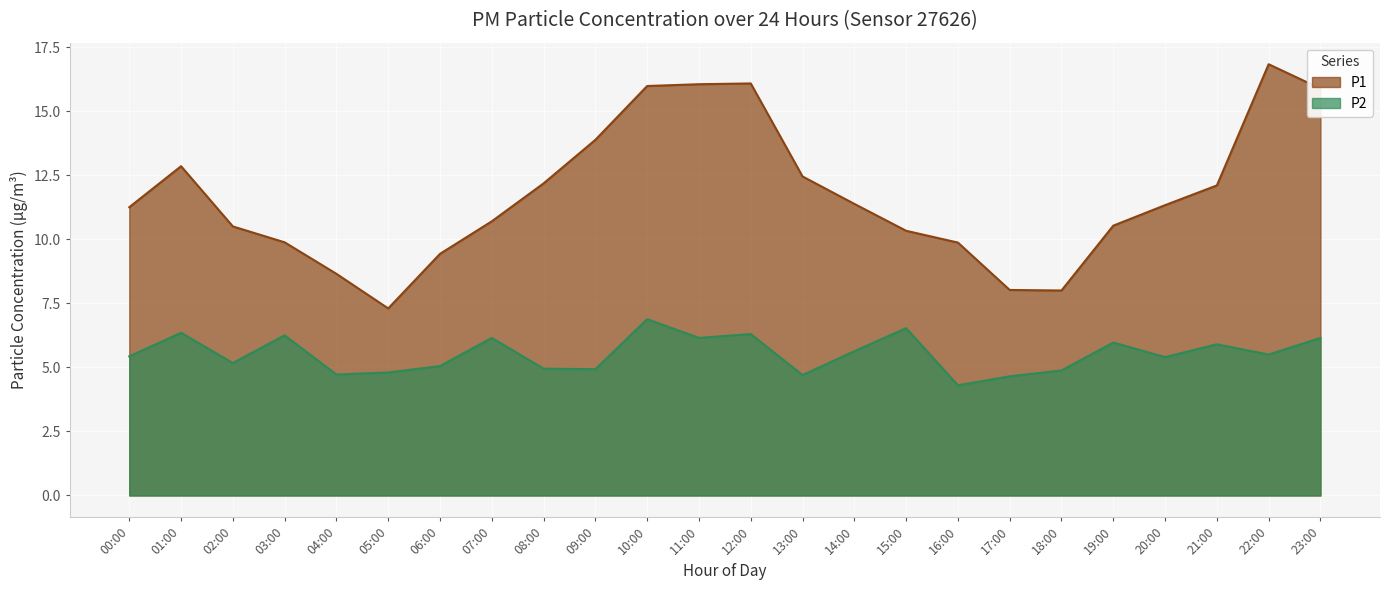

What are all the series names shown in the legend?

P1, P2